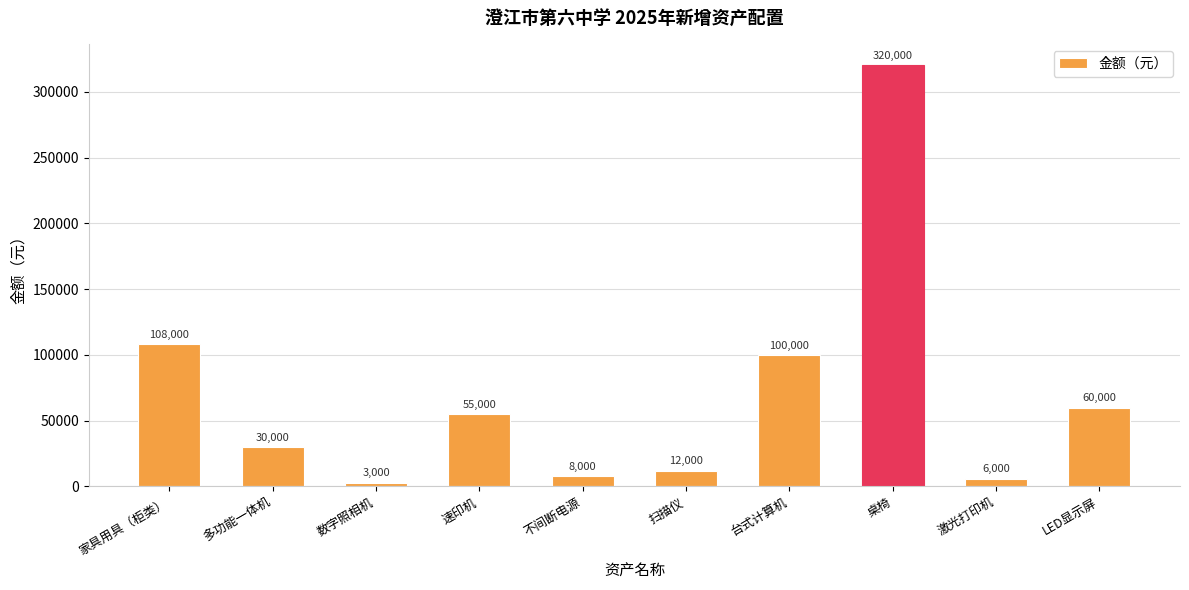

Reading right to left, extract all data points from this chart.

LED显示屏=60000	激光打印机=6000	桌椅=320000	台式计算机=100000	扫描仪=12000	不间断电源=8000	速印机=55000	数字照相机=3000	多功能一体机=30000	家具用具（柜类）=108000